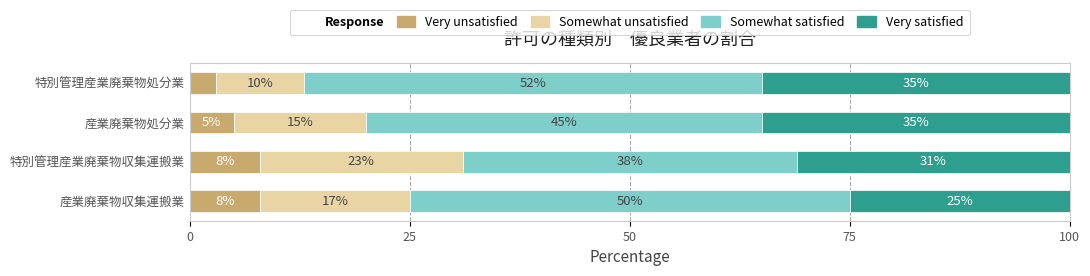

What is the total value across all series at 特別管理産業廃棄物収集運搬業?

100